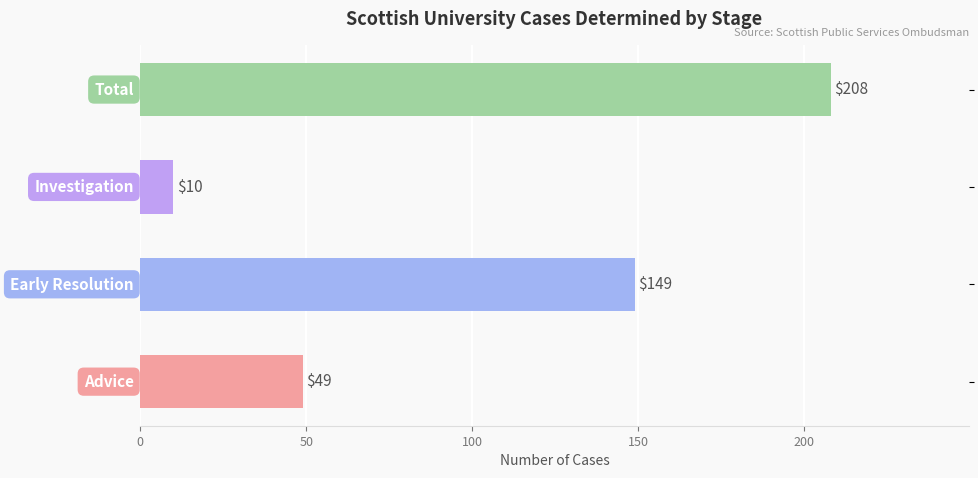

The chart shows a value of 277 at Total. True or false?

False